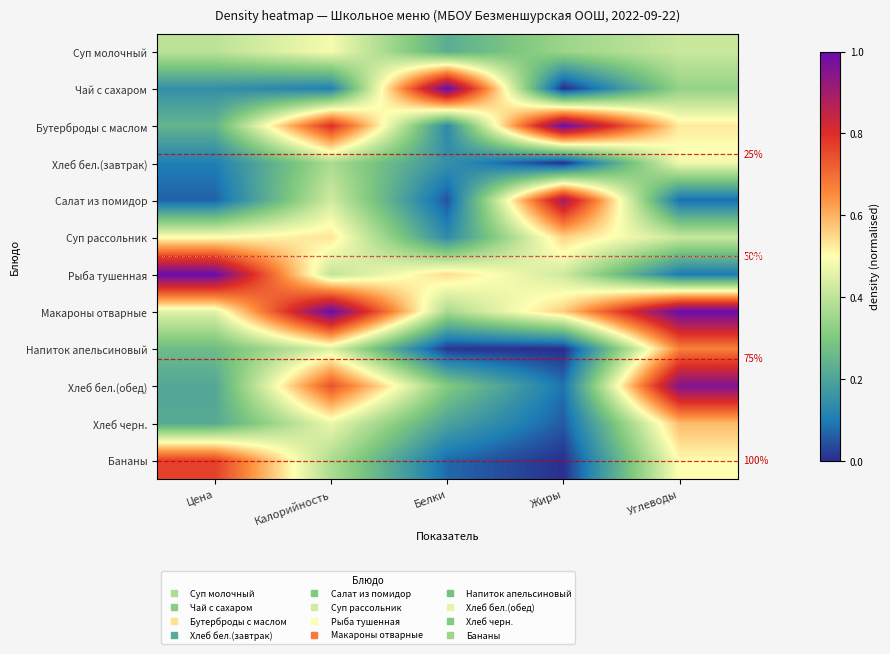

The value of Салат из помидор at Калорийность is 0.4. True or false?

True